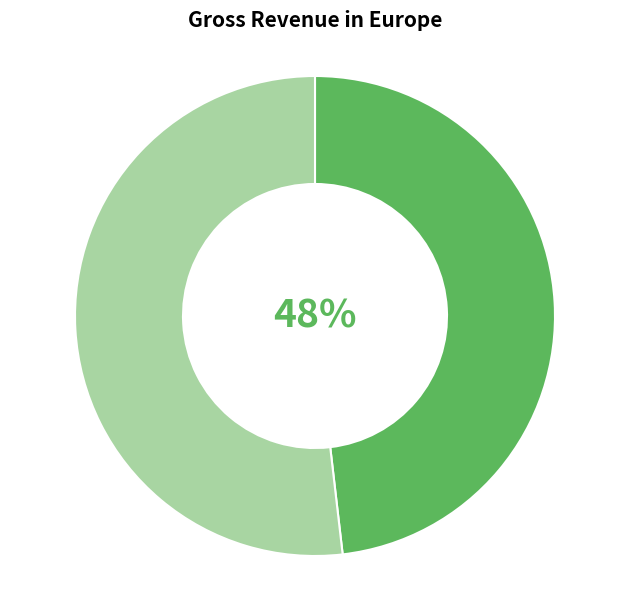

Is there any slice that represents more than half of the pie?

Yes